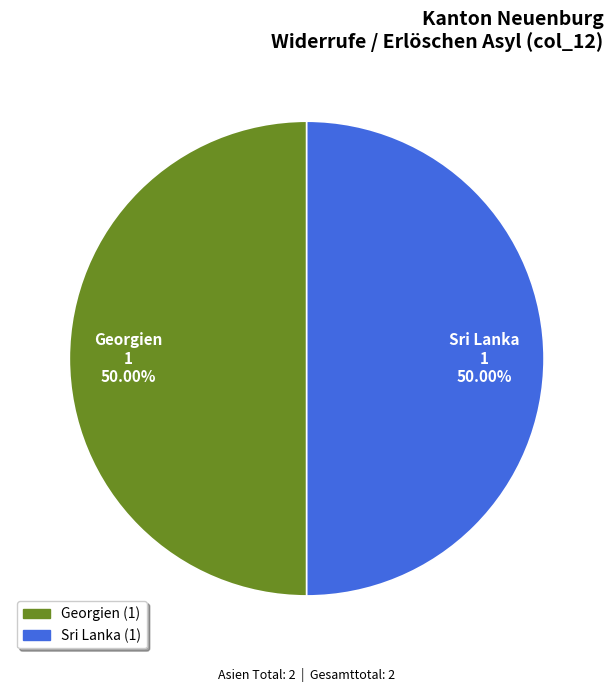

Does any single category account for the majority?

No